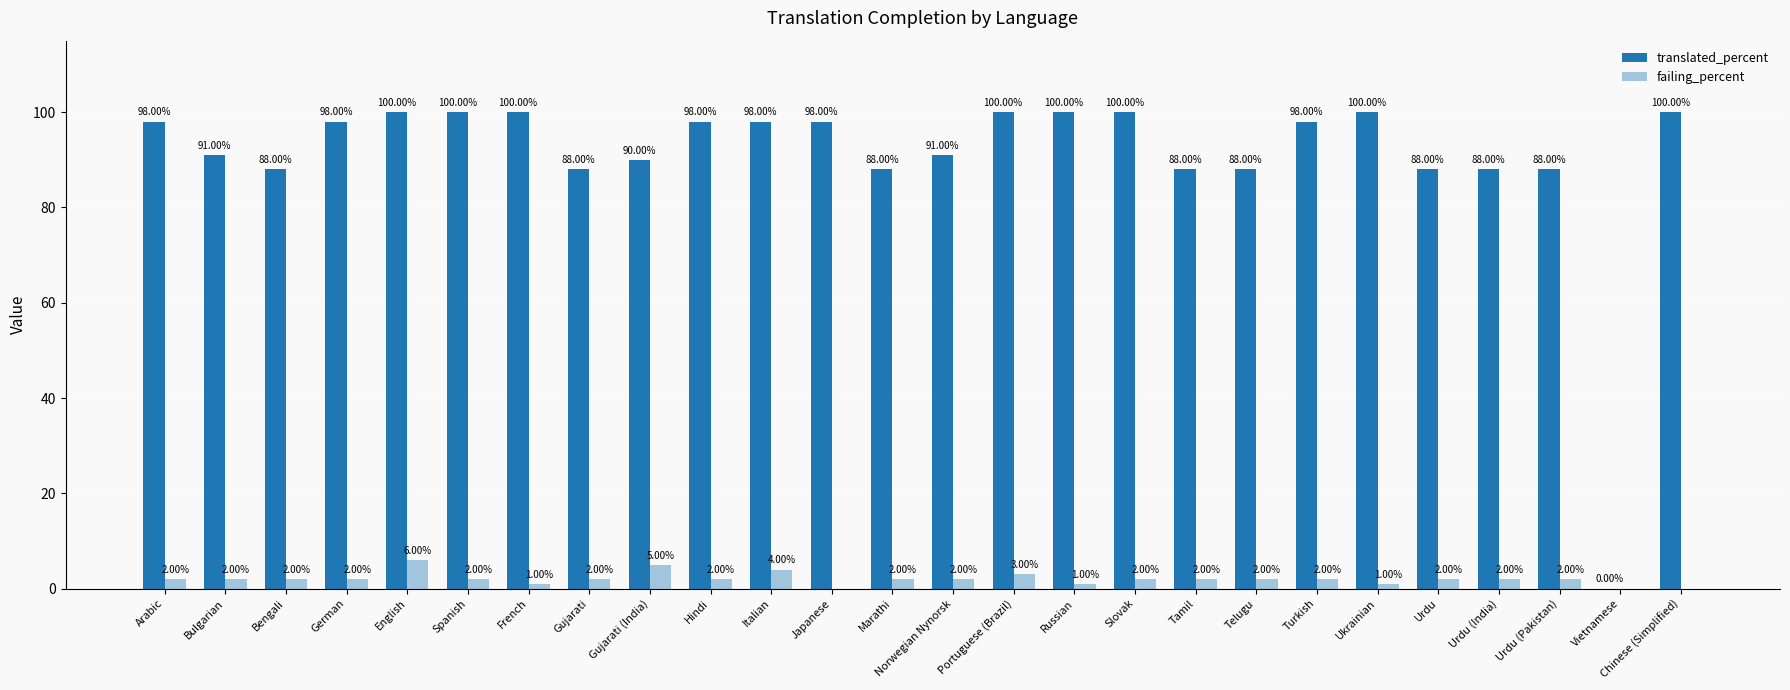

Count the number of categories in the chart.

26